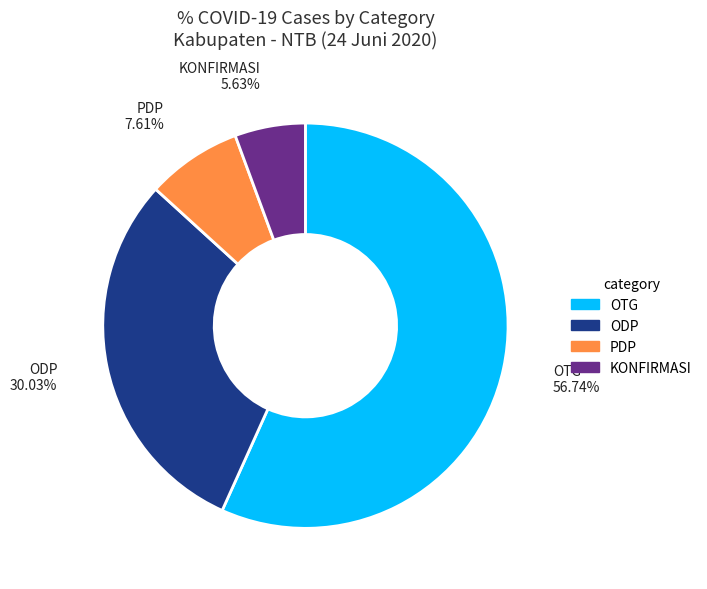

How much of the chart is everything except ODP?

70.0%